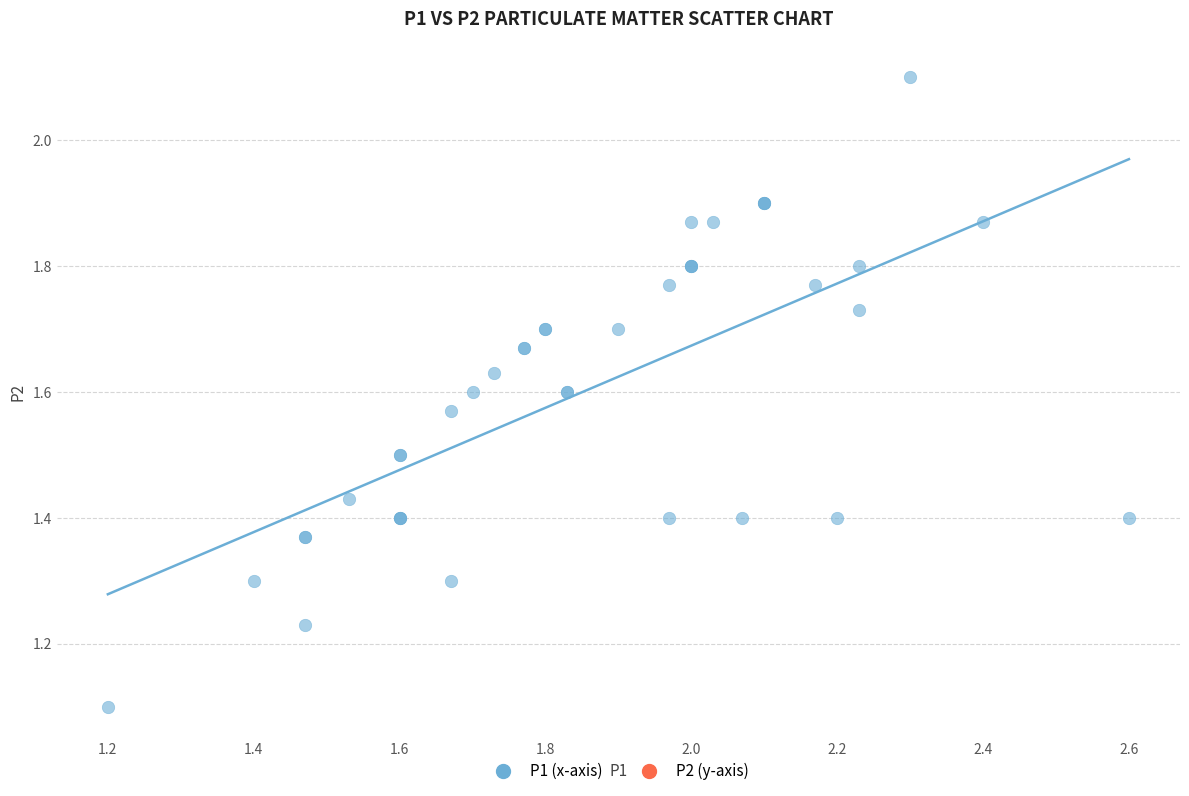

What Y value in the scatter plot is closest to 1?

1.1